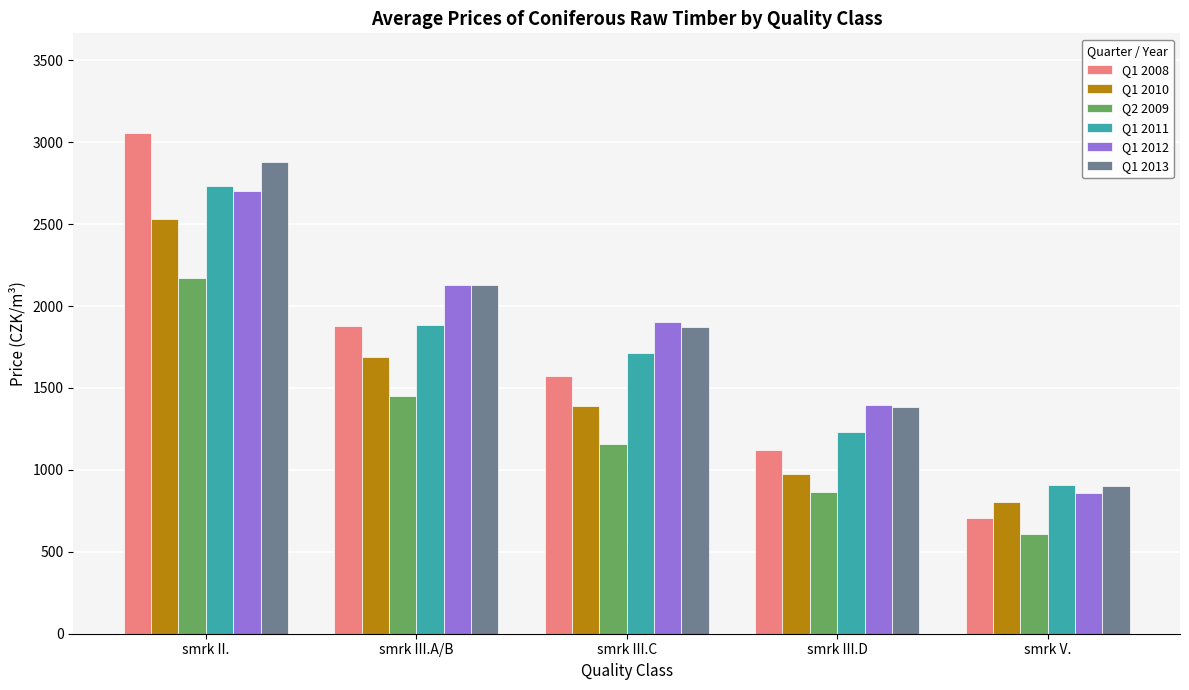

Are the bars horizontal?

No